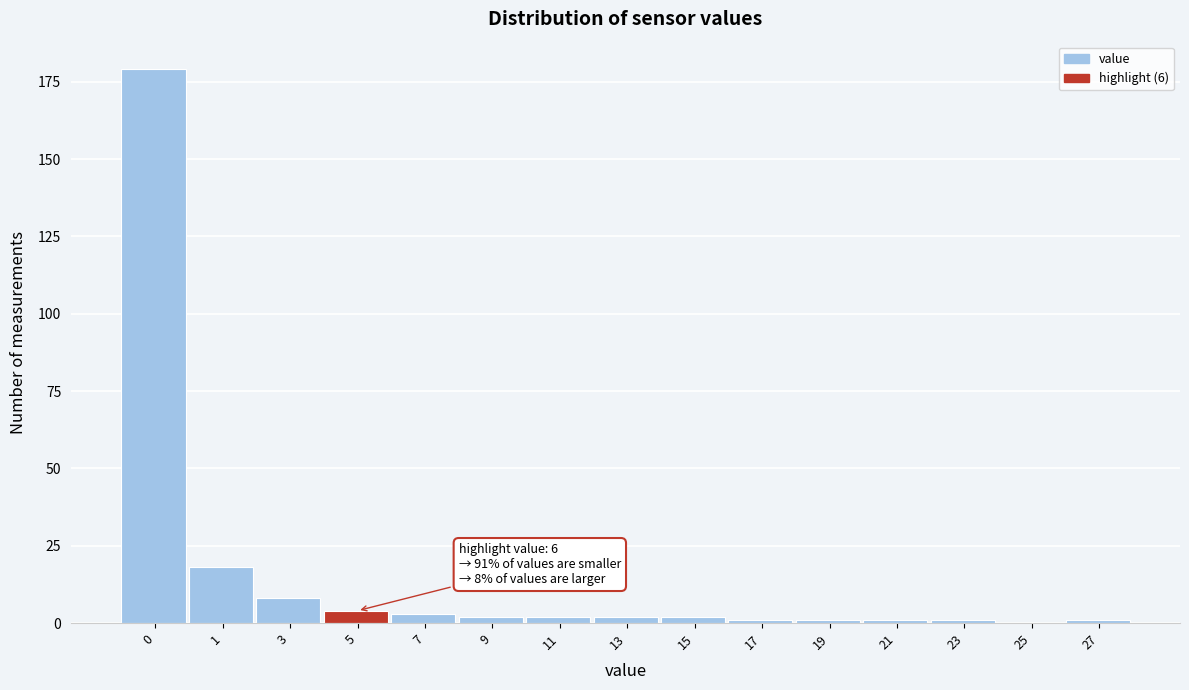

Reading left to right, what are all the values shown in this chart?

0=179	1=18	3=8	5=4	7=3	9=2	11=2	13=2	15=2	17=1	19=1	21=1	23=1	25=0	27=1